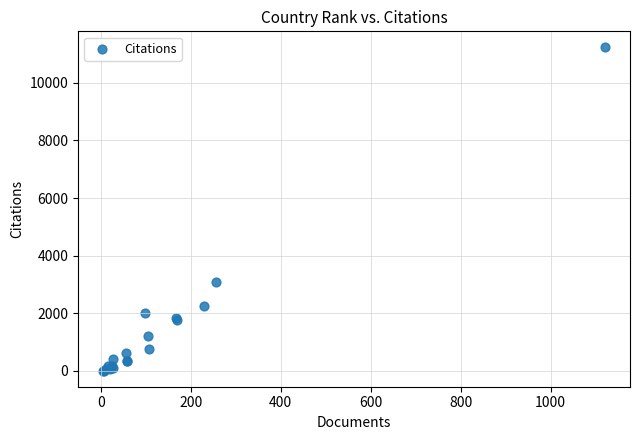

What Y value in the scatter plot is closest to 5618?

3082